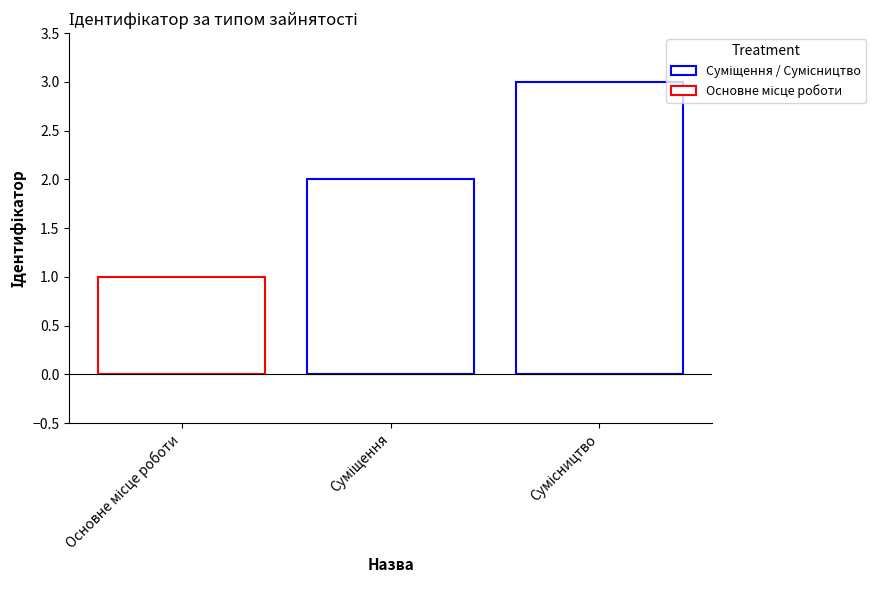

What is the maximum value shown in the chart?

3